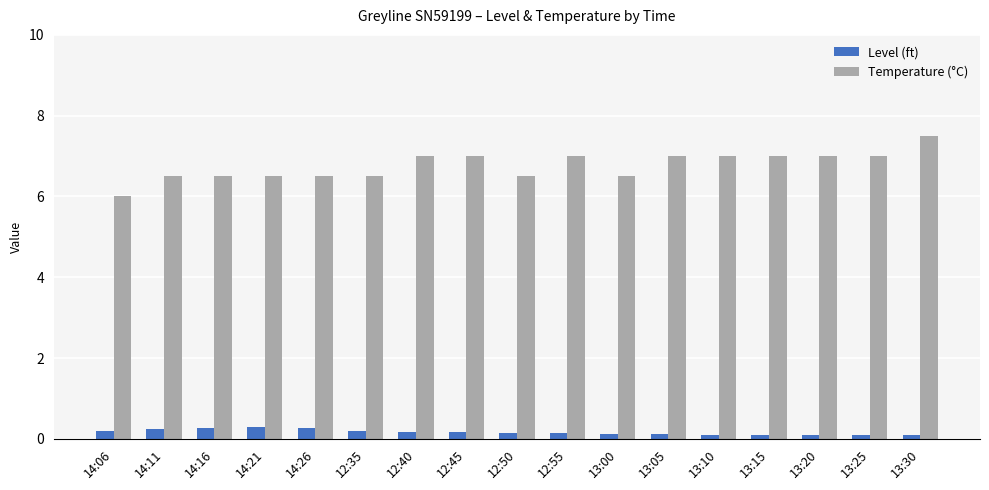

The Level (ft) series shows 0.2 at 12:50. True or false?

True